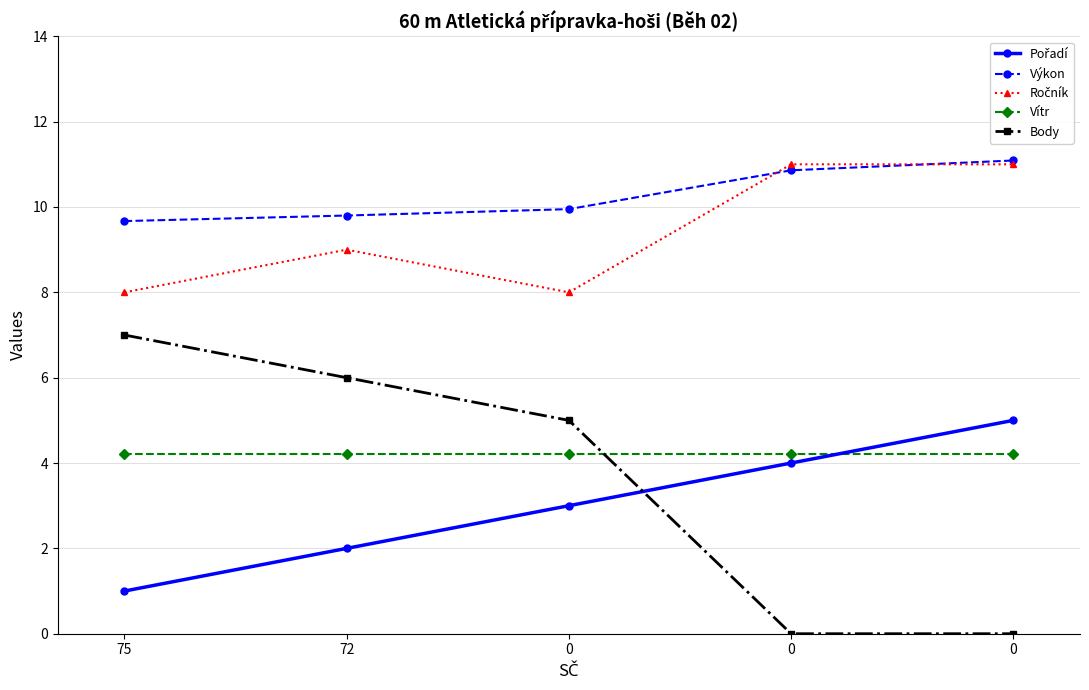

In Ročník, how many points are higher than both neighbors (excluding endpoints)?

1